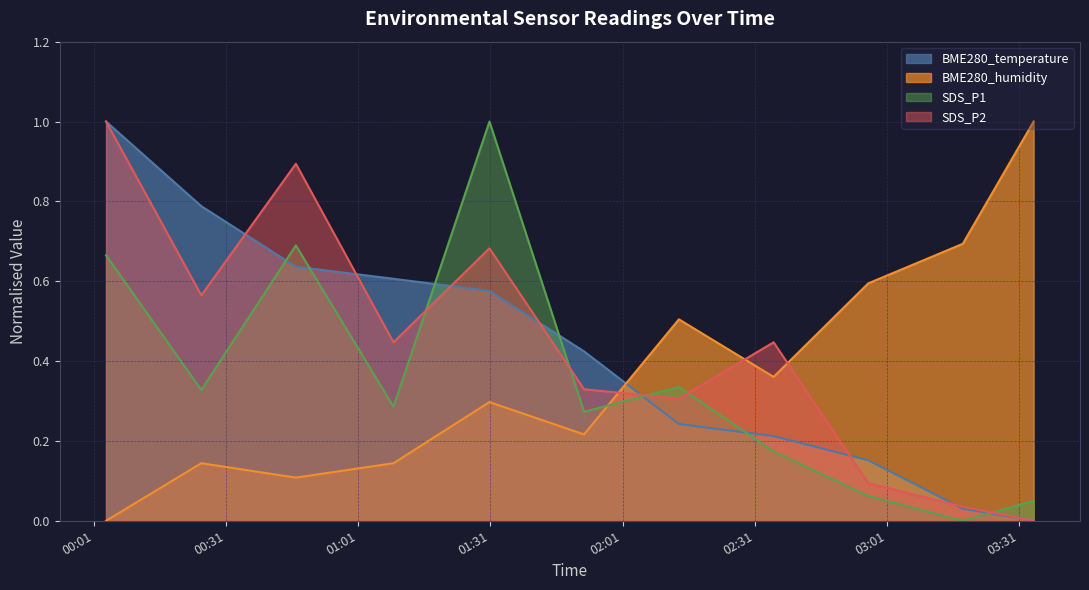

Is the value of SDS_P2 at 2022/09/02 01:52:16 greater than the value of SDS_P1 at 2022/09/02 01:09:00?

Yes